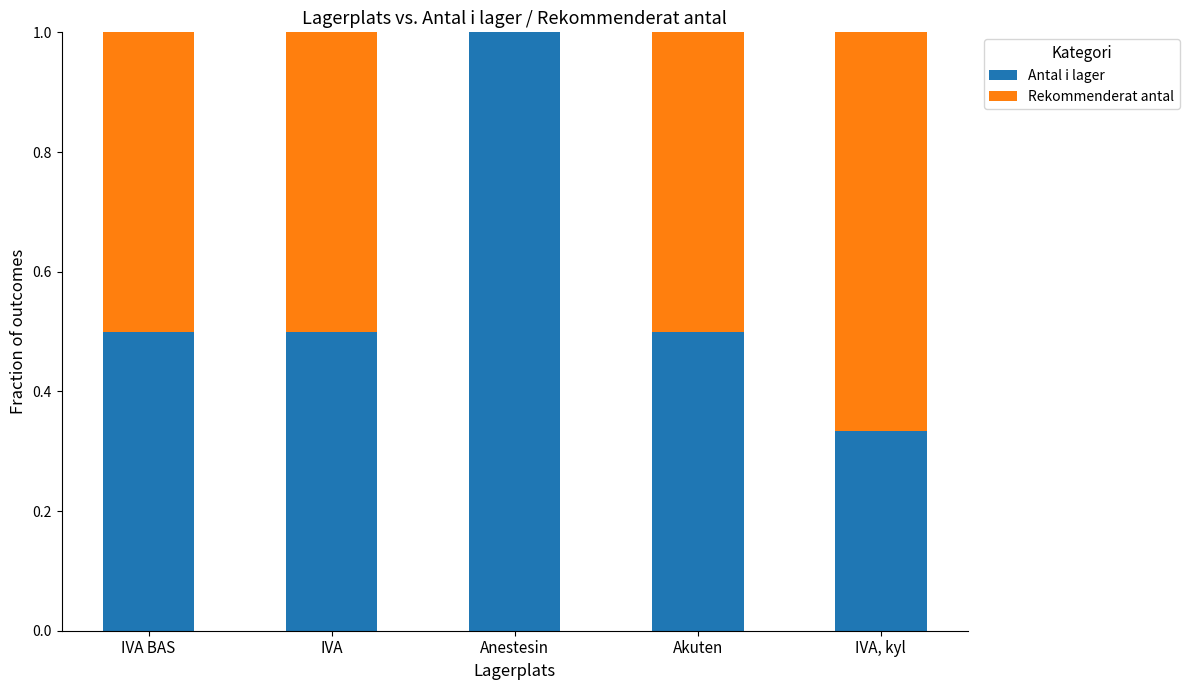

What is the maximum value for Antal i lager?

1.0